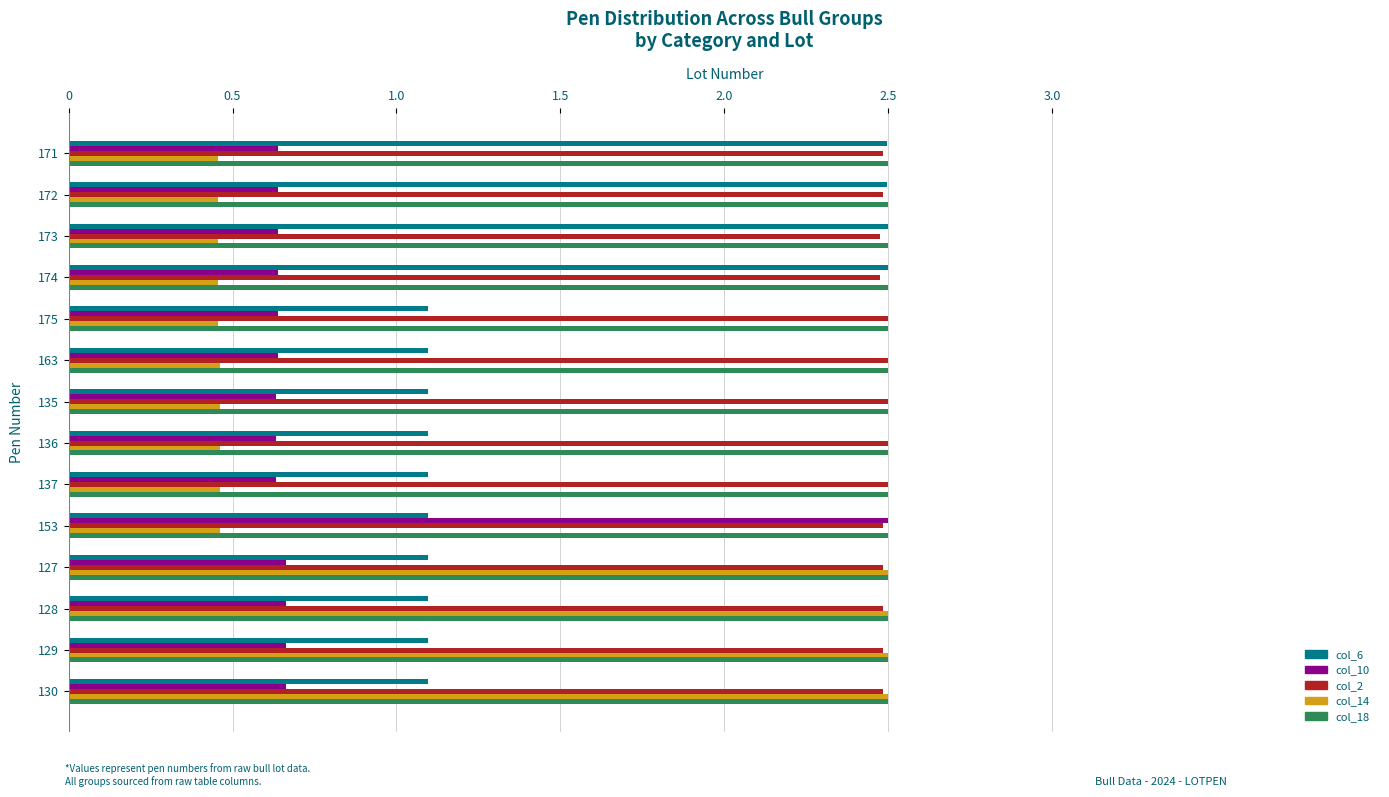

What is the maximum value shown in the chart?

2.5